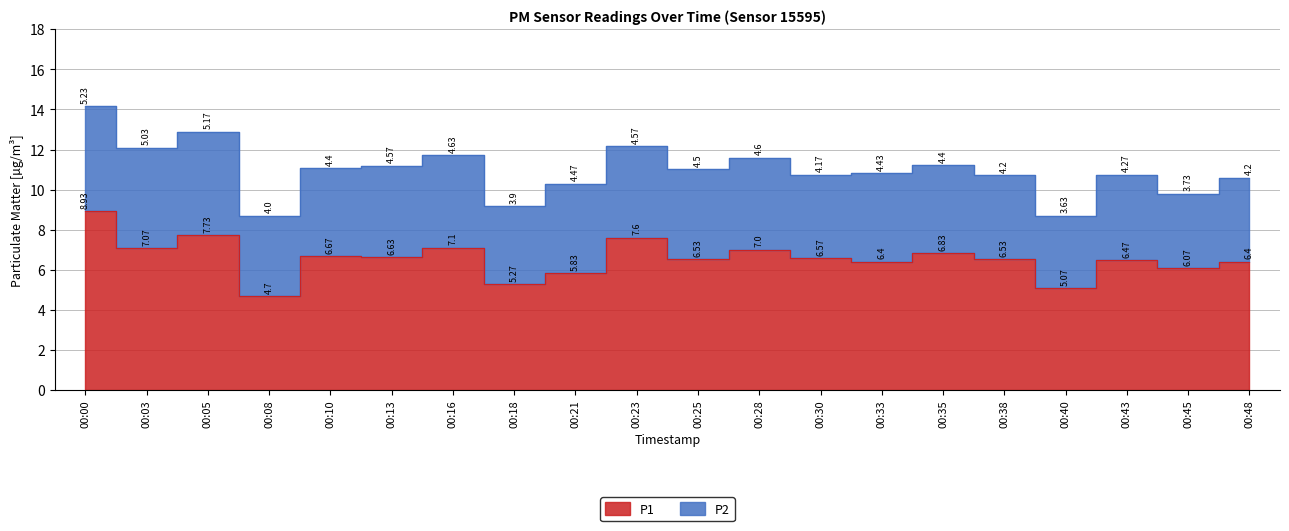

Rank the categories by value from lowest to highest.

00:08, 00:40, 00:18, 00:21, 00:45, 00:33, 00:48, 00:43, 00:25, 00:38, 00:30, 00:13, 00:10, 00:35, 00:28, 00:03, 00:16, 00:23, 00:05, 00:00